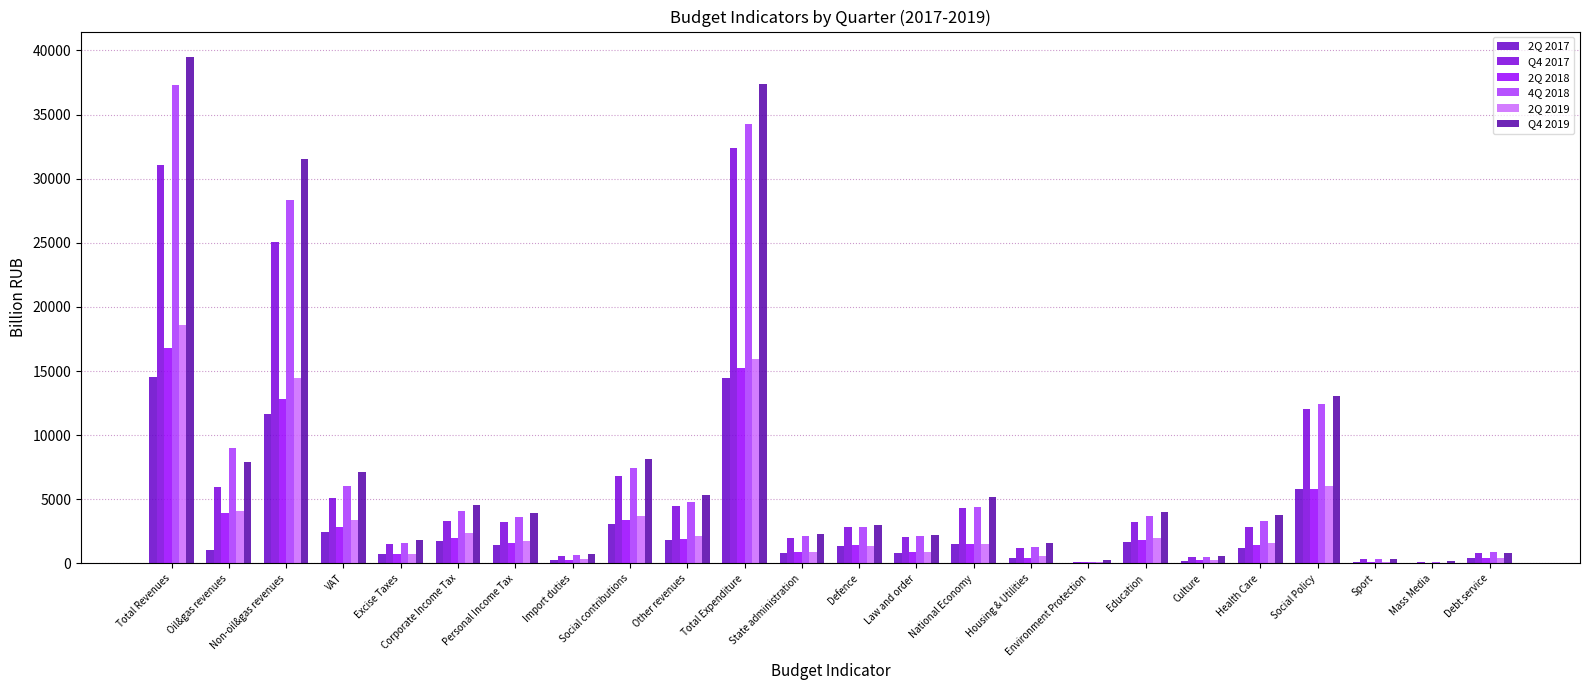

Which category has the highest value across all series?

Total Revenues